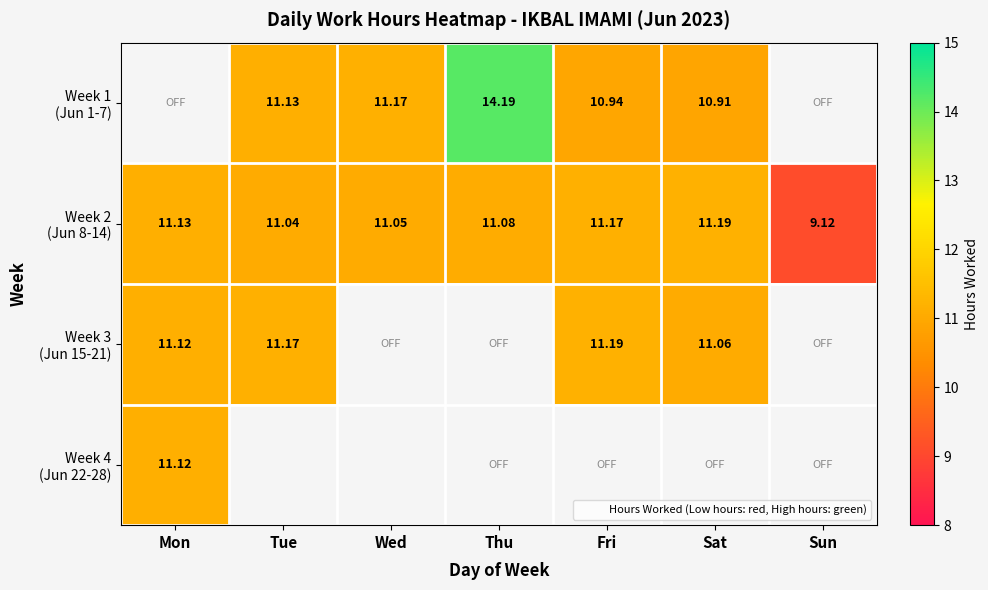

Which series has the largest range (max minus min)?

Week 2 (Jun 8-14)